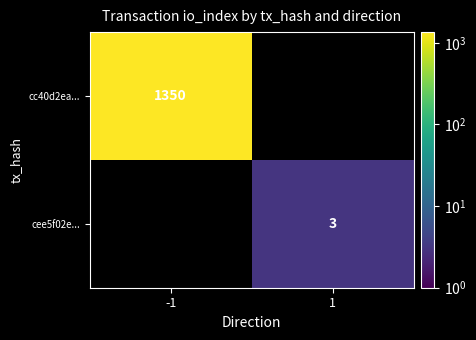

The cc40d2ea... series shows 325 at -1. True or false?

False